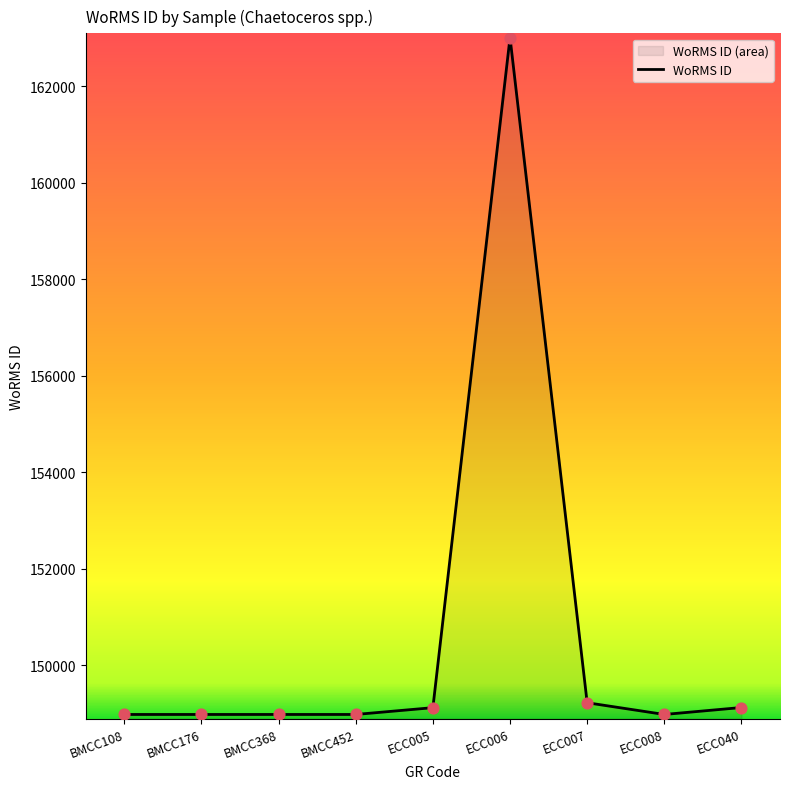

Between BMCC368 and ECC005, which is larger?

ECC005